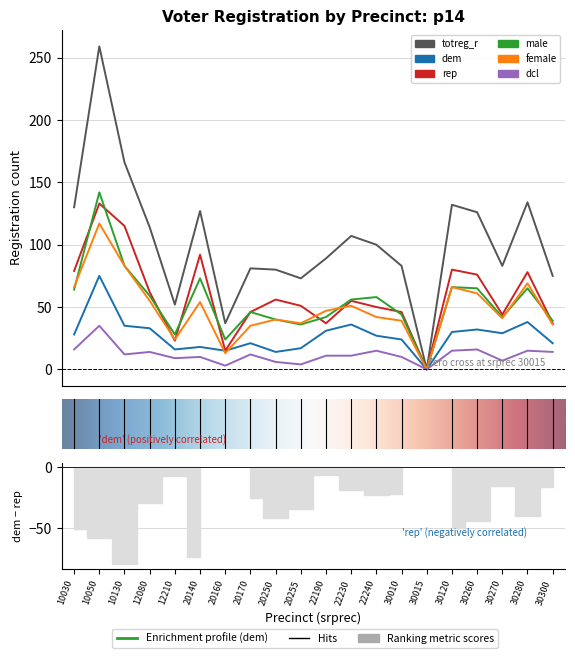

Count the number of data series in this chart.

6